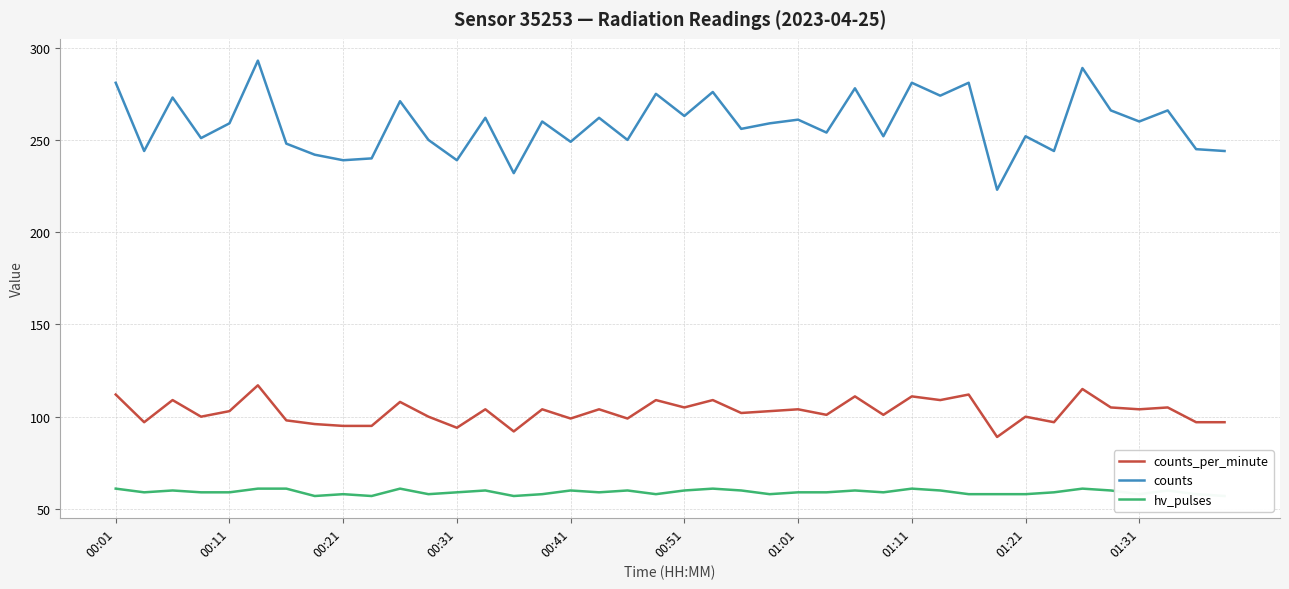

How many lines are shown in the chart?

3